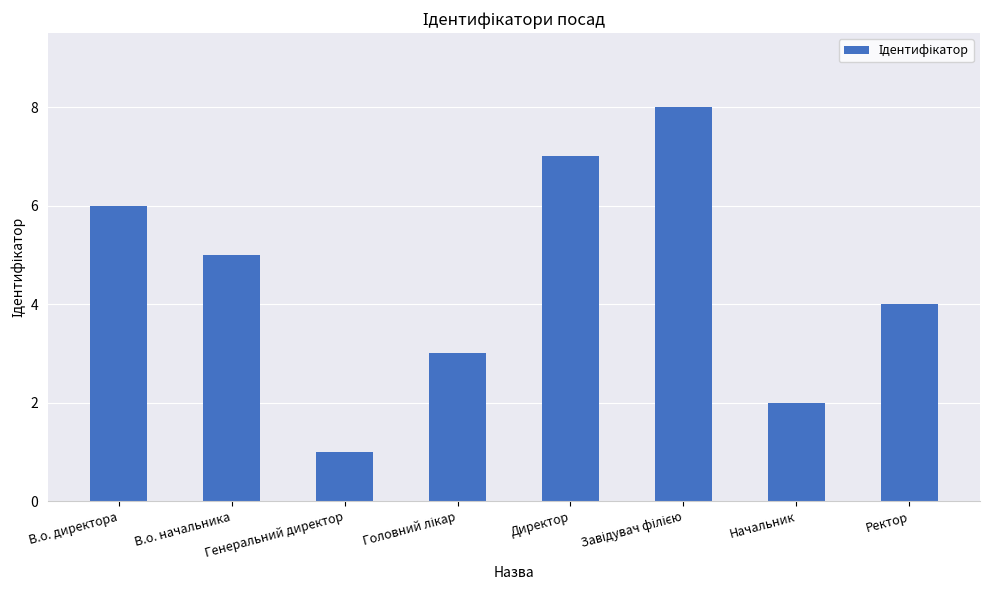

What is the value of the 8th bar from the left?

4